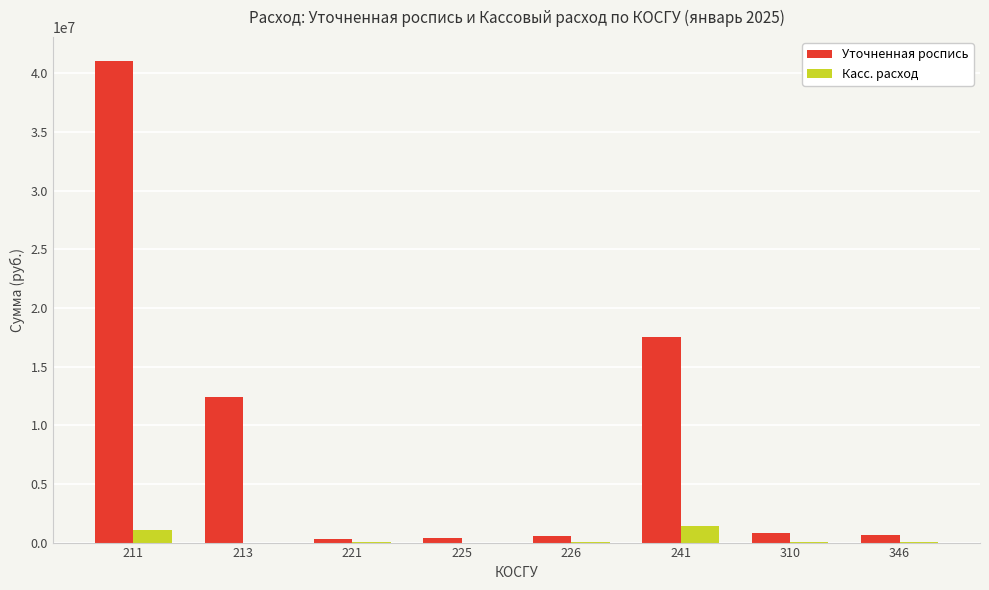

At which category is the sum across all series the highest?

211